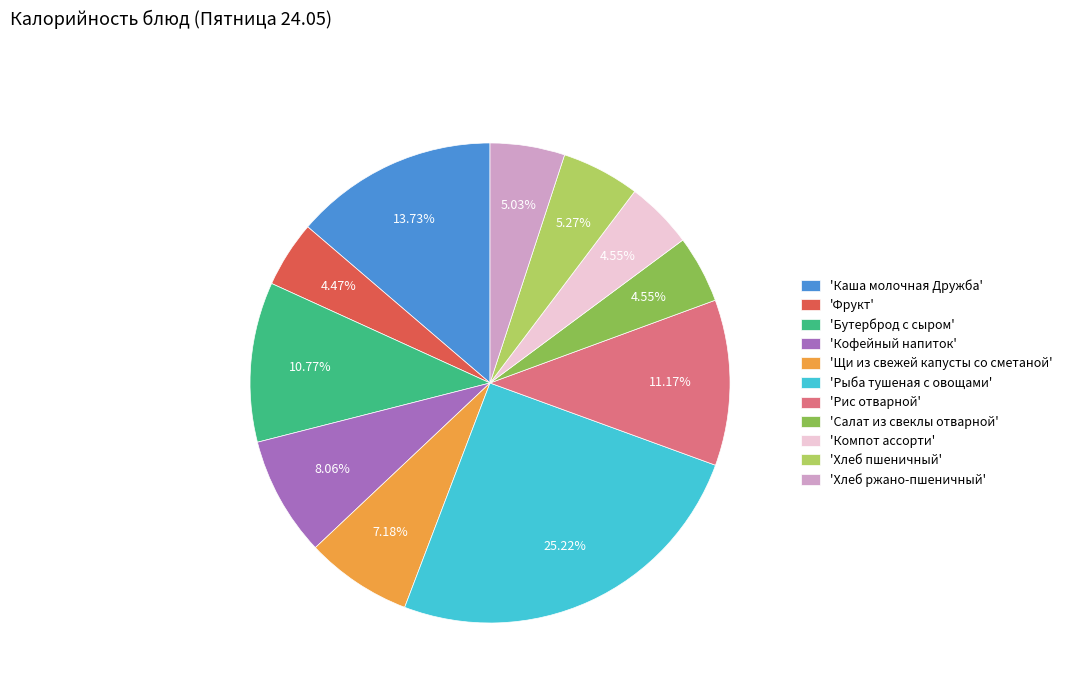

Which category has the biggest portion of the pie?

'Рыба тушеная с овощами'